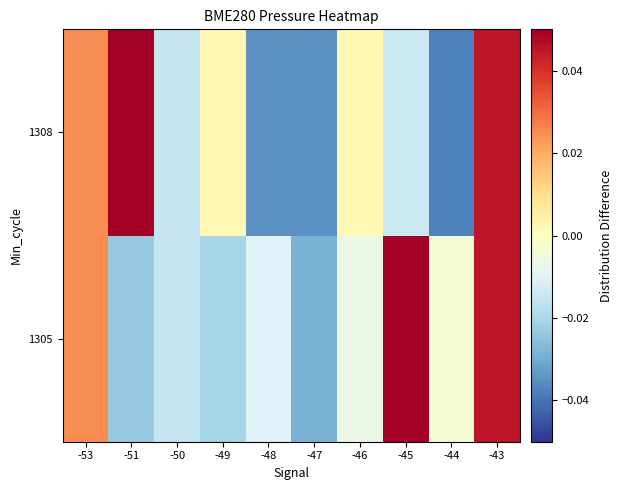

At how many categories does at least one series exceed 0?

6